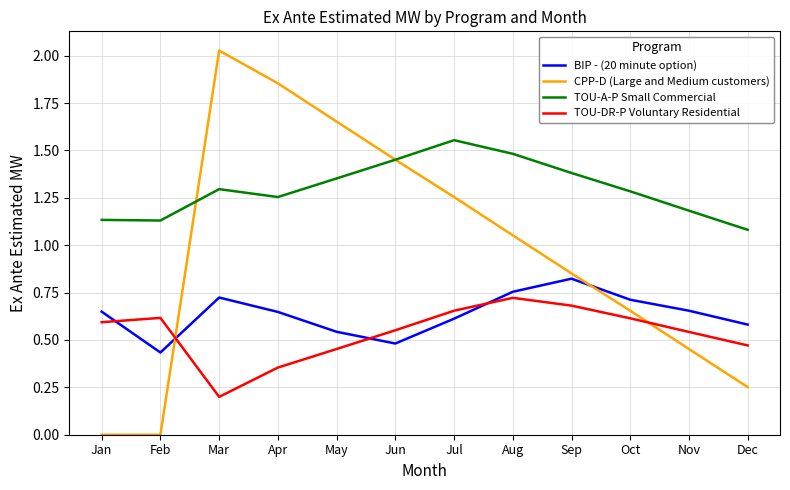

Is the value of TOU-DR-P Voluntary Residential at Aug greater than the value of TOU-A-P Small Commercial at Apr?

No